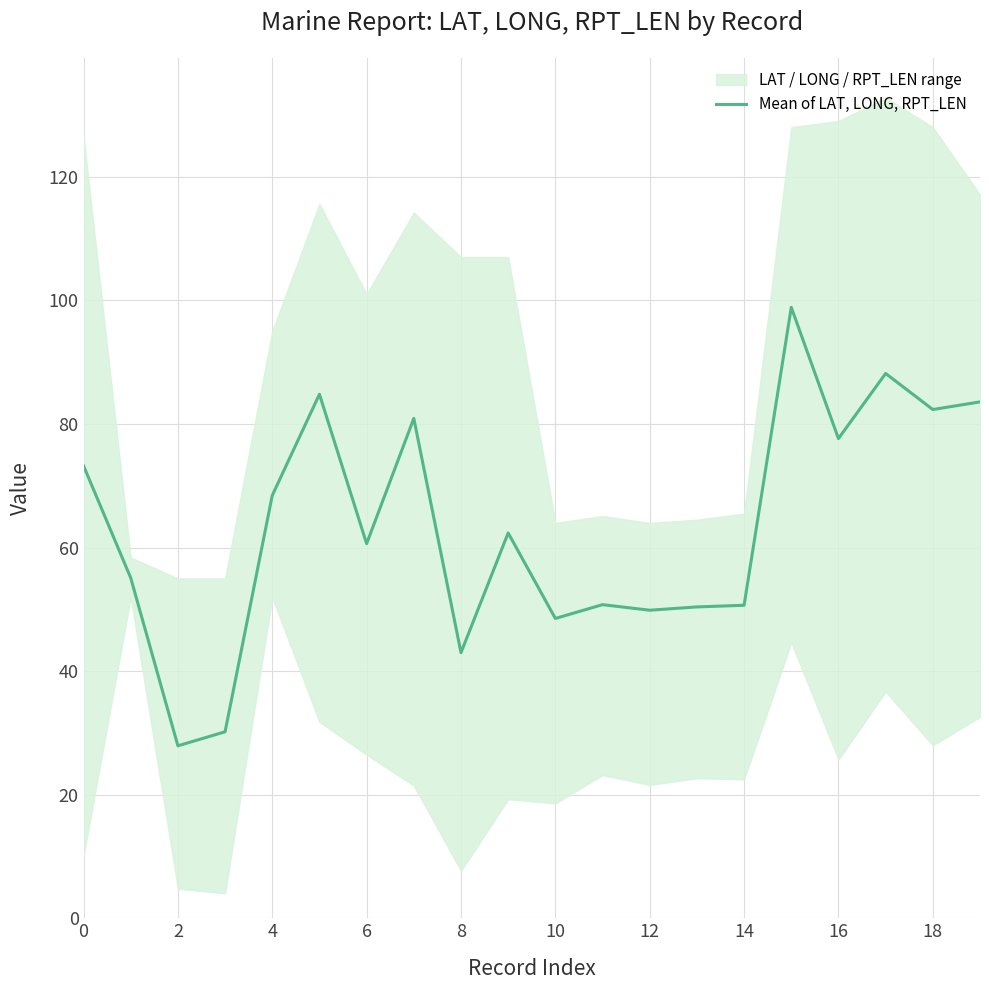

Is it true that Mean of LAT, LONG, RPT_LEN equals 91.8 at 4?

False